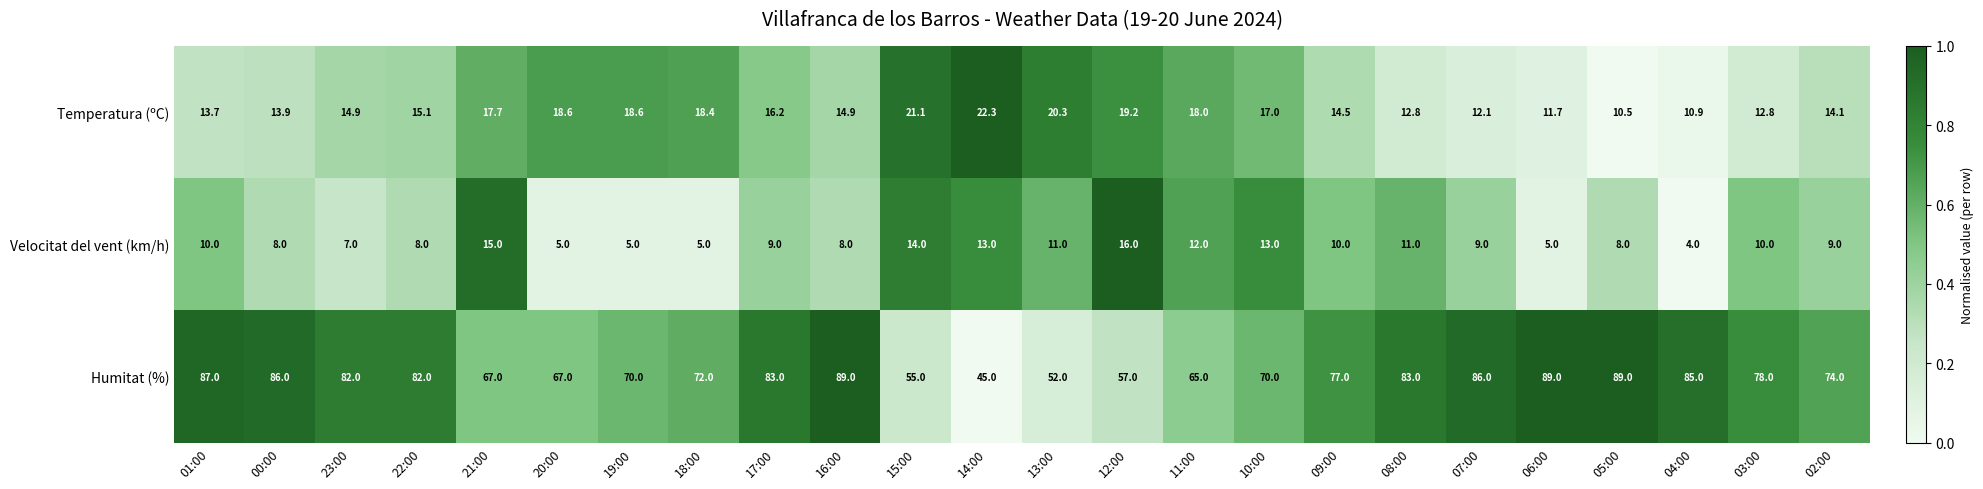

What is the sum of all Velocitat del vent (km/h) values?

225.0